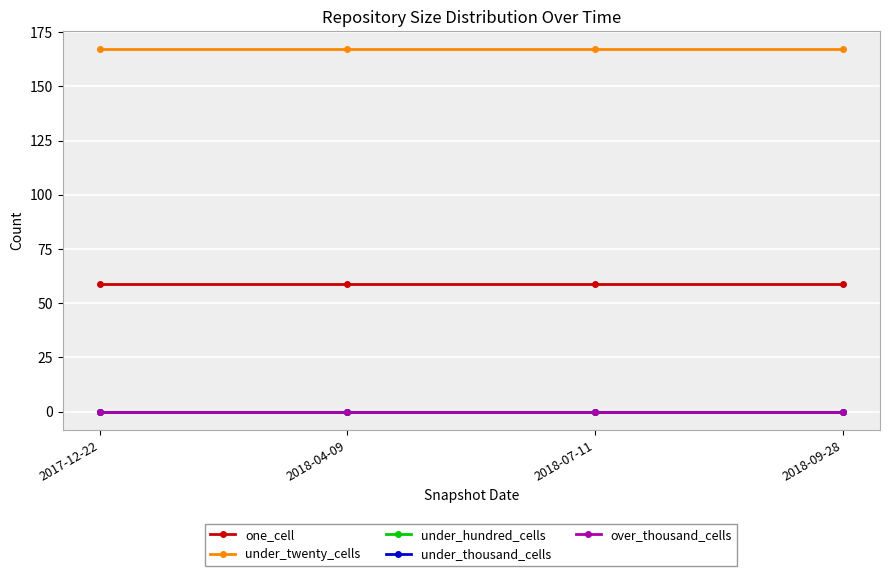

Is it true that one_cell equals 59 at 2017-12-22?

True